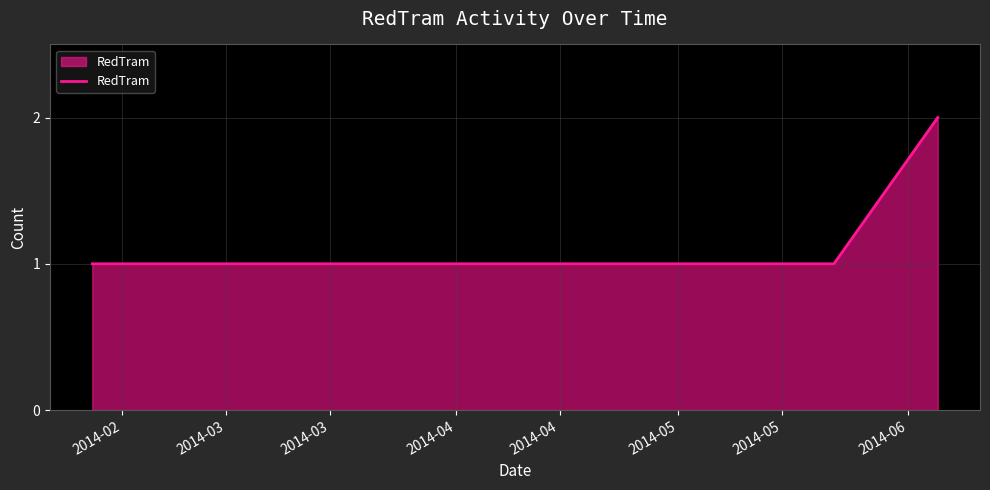

How many series are shown in this chart?

1